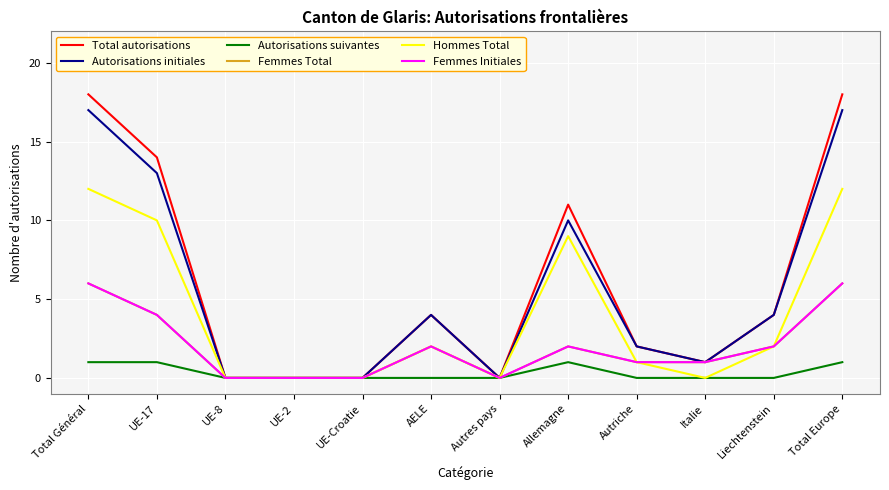

The Total autorisations series shows 0 at Autres pays. True or false?

True